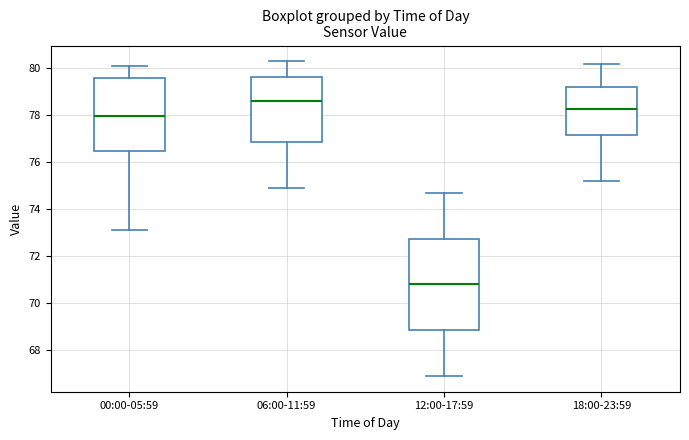

Where does the upper whisker of the box for 00:00-05:59 end on the y-axis? The values are not printed on the chart, so give them approximately, as read against the axis.

80.2